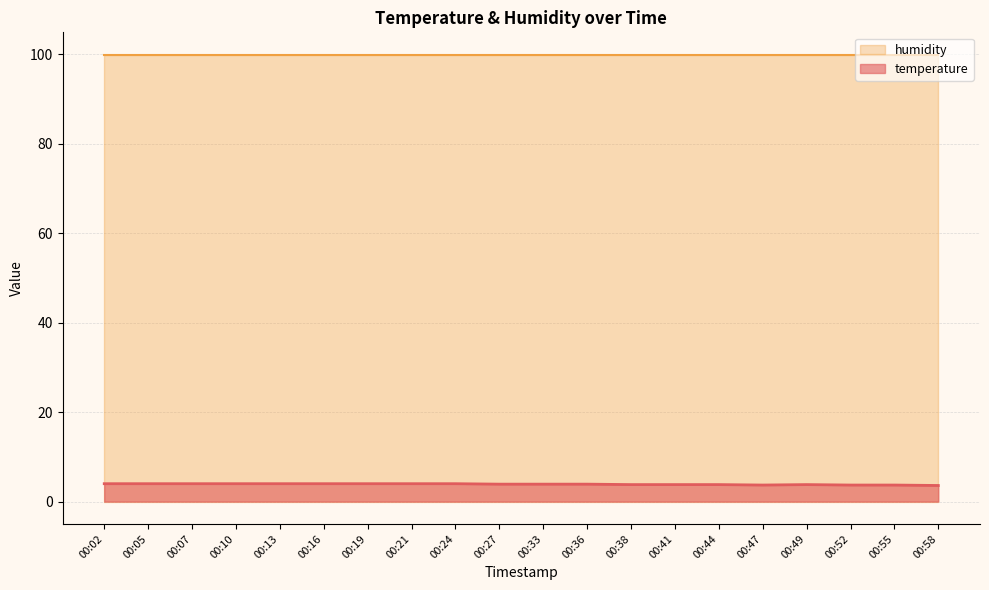

What is the sum of the values at 00:55 and 00:33?

7.6